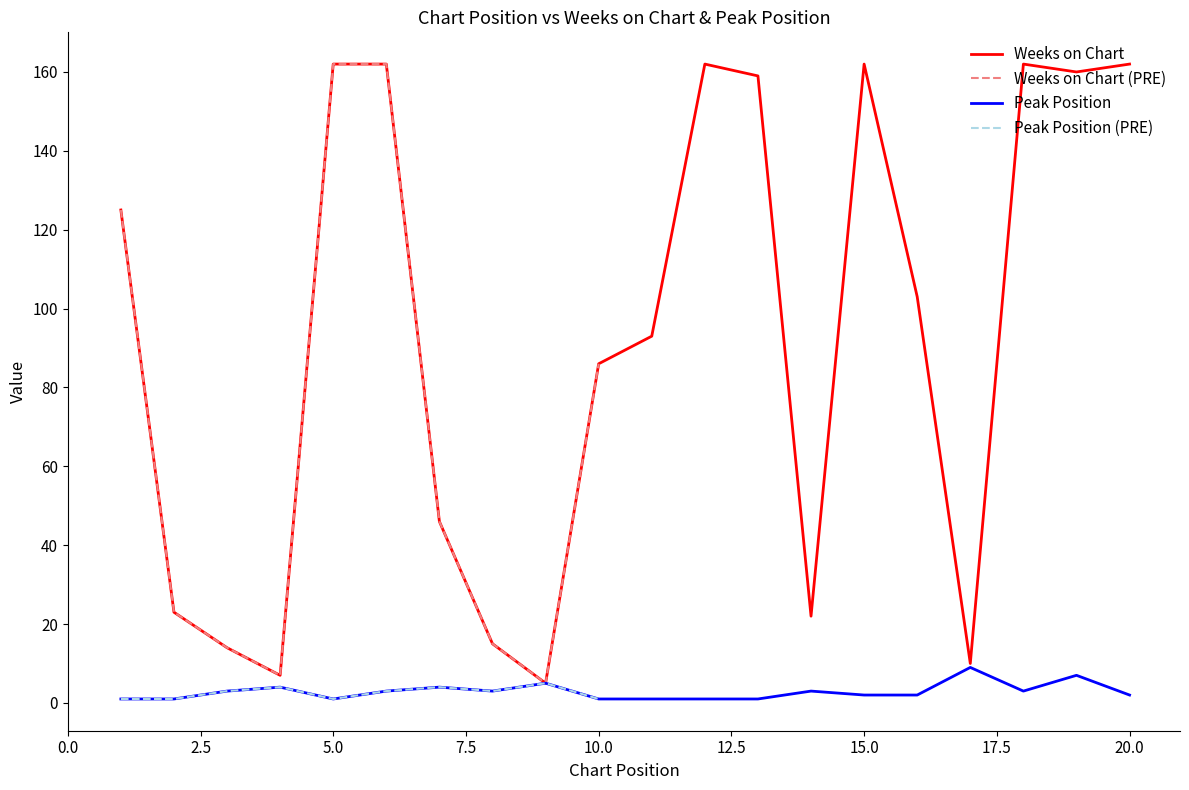

True or false: Peak Position has more than 2 interior local peaks.

True